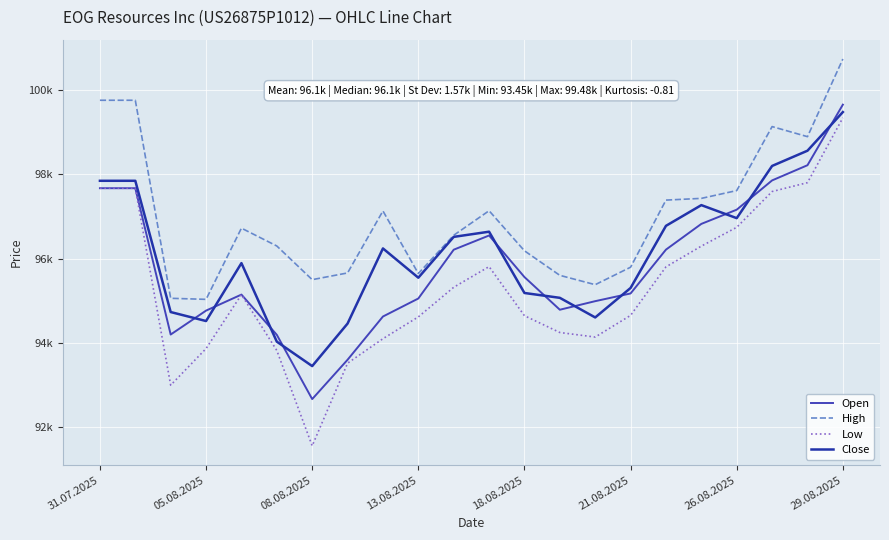

What are all the series names shown in the legend?

Open, High, Low, Close